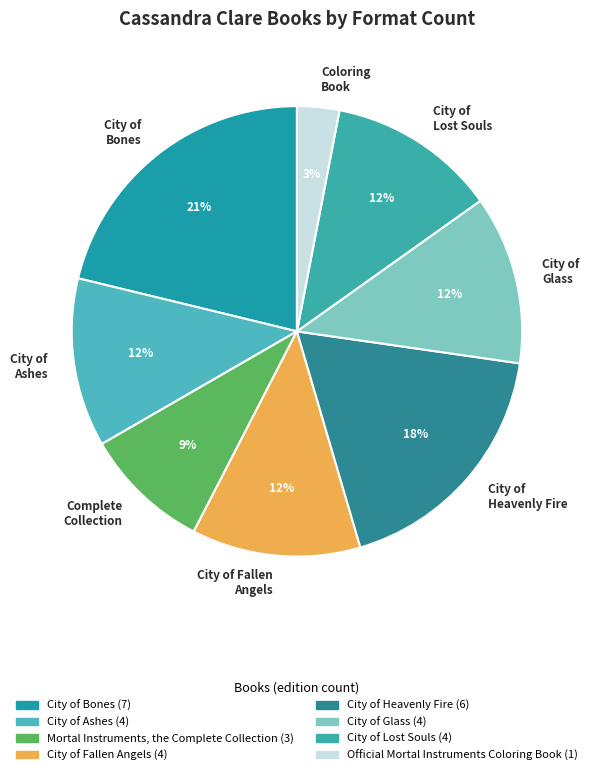

To the nearest percent, what is the average slice percentage?

12%